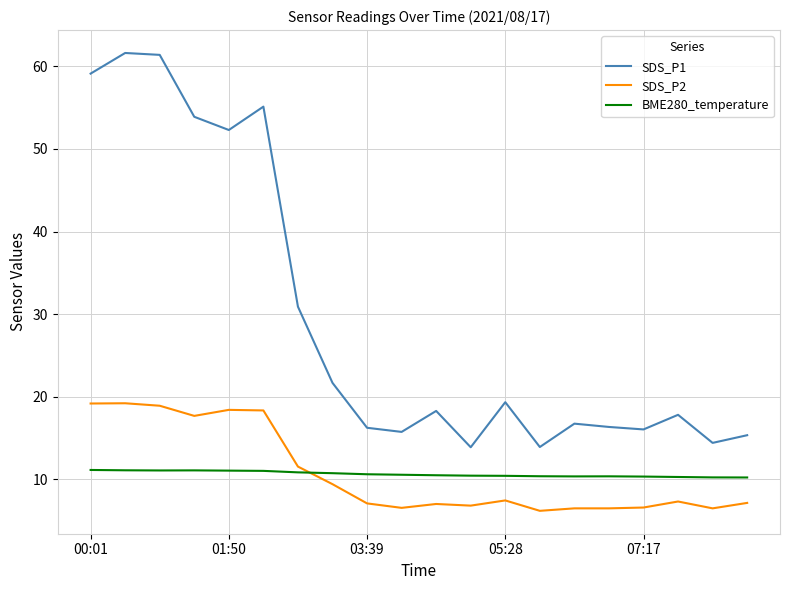

True or false: SDS_P1 and BME280_temperature intersect in this chart.

False